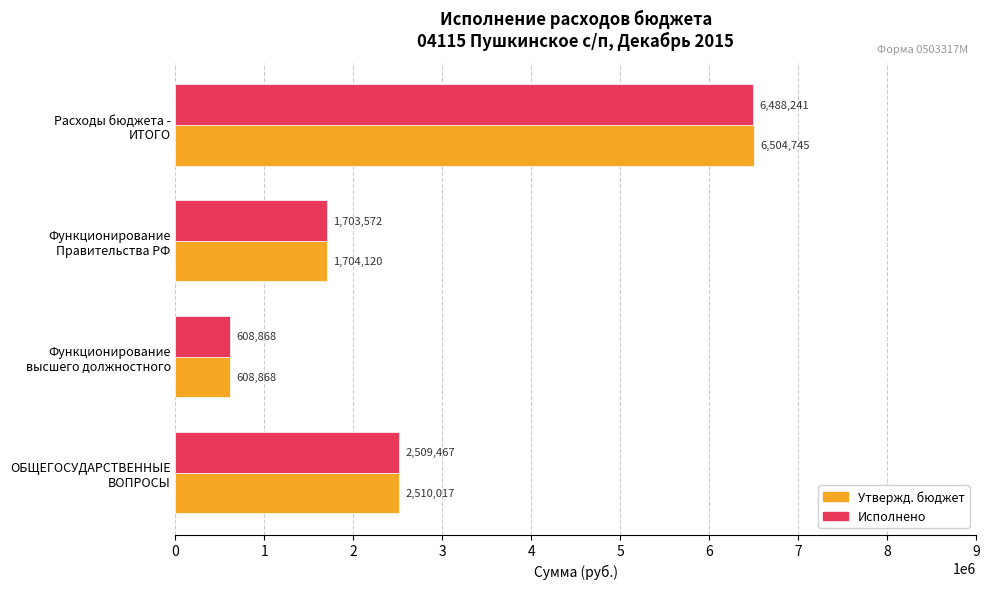

At how many categories does at least one series exceed 692449?

3